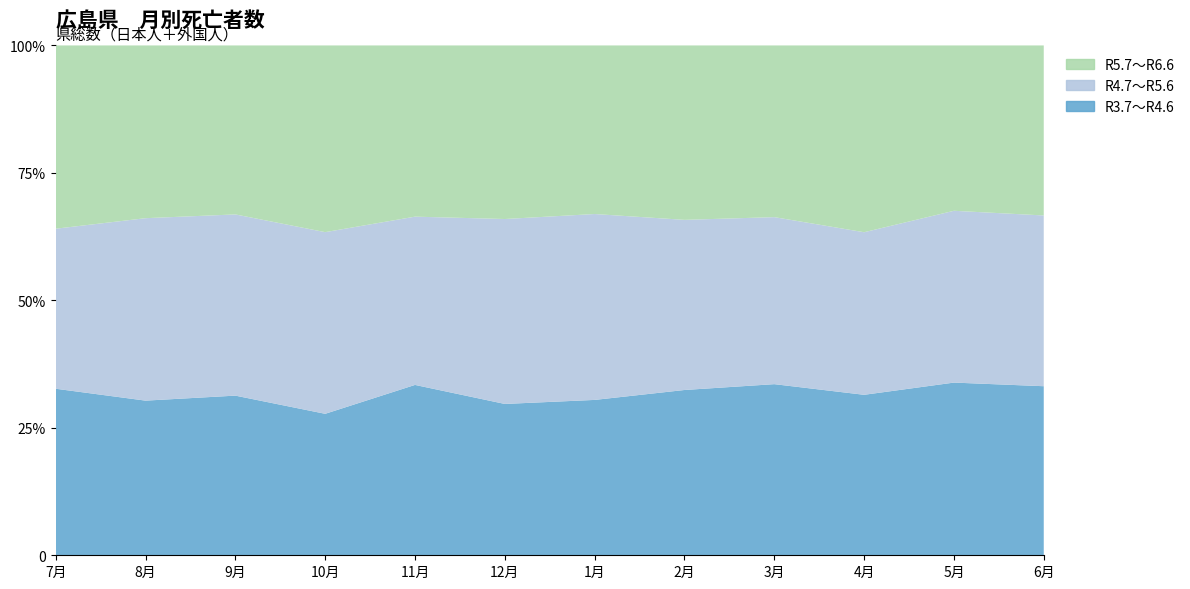

Reading left to right, what are all the values shown in this chart?

R3.7～R4.6: 7月=2430	8月=2676	9月=2516	10月=2309	11月=3022	12月=2716	1月=3482	2月=3062	3月=3049	4月=2520	5月=2937	6月=2510
R4.7～R5.6: 7月=2335	8月=3157	9月=2856	10月=2965	11月=2985	12月=3319	1月=4166	2月=3152	3月=2976	4月=2553	5月=2922	6月=2535
R5.7～R6.6: 7月=2674	8月=2989	9月=2663	10月=3047	11月=3037	12月=3115	1月=3778	2月=3231	3月=3059	4月=2933	5月=2812	6月=2524